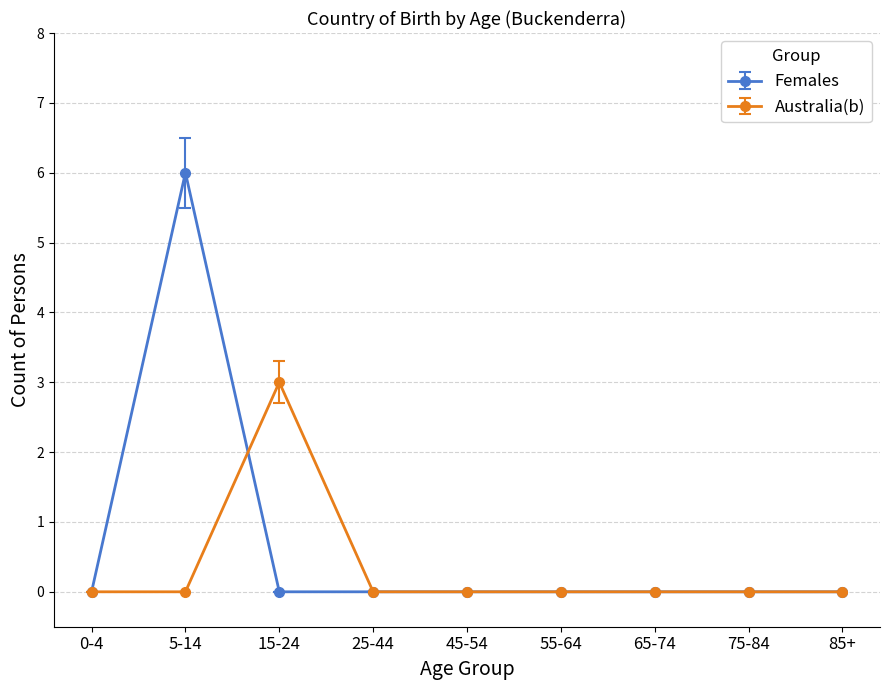

True or false: Australia(b) has a value of -2 at 45-54.

False